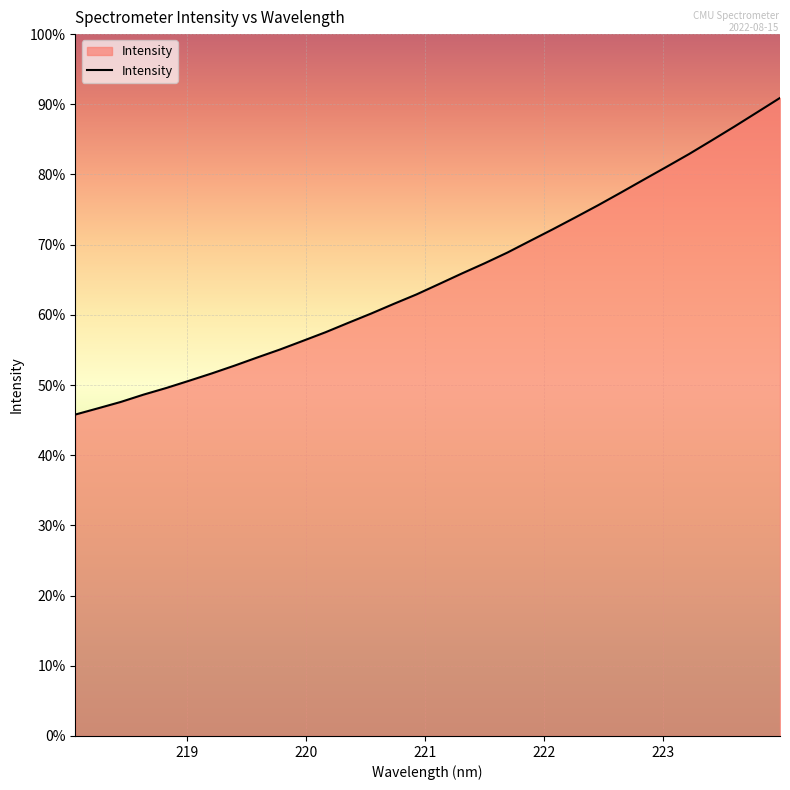

Is this an area chart (filled region under the line)?

Yes